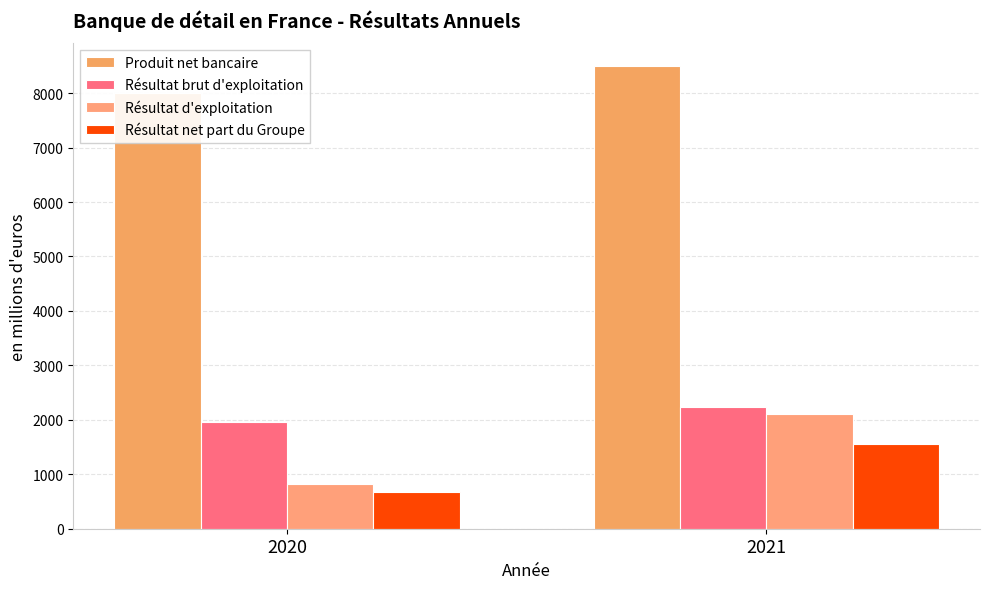

What is the smallest value displayed?

677